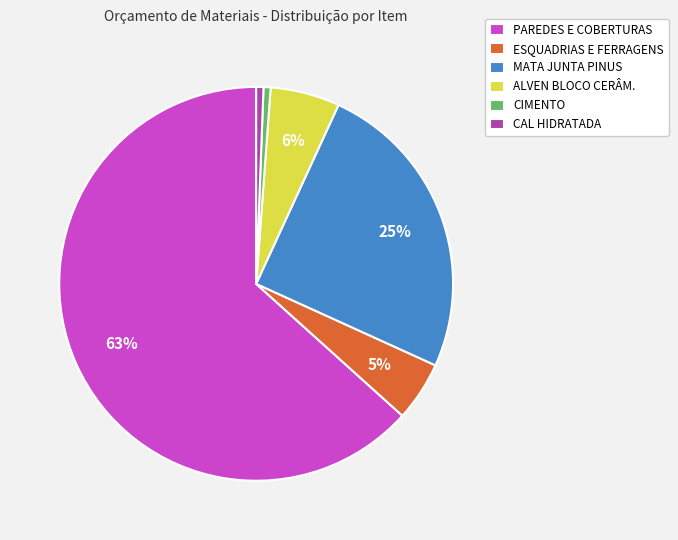

What is the largest slice in the pie chart?

PAREDES E COBERTURAS